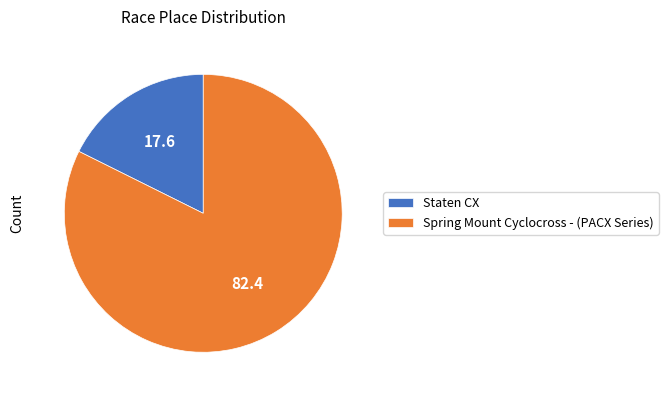

Which category has the smallest portion of the pie?

Staten CX